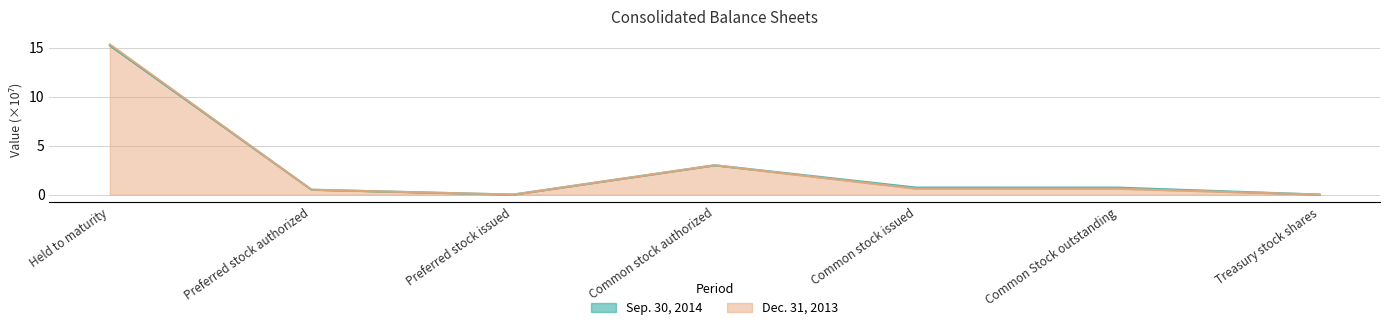

True or false: Sep. 30, 2014 and Dec. 31, 2013 intersect in this chart.

False